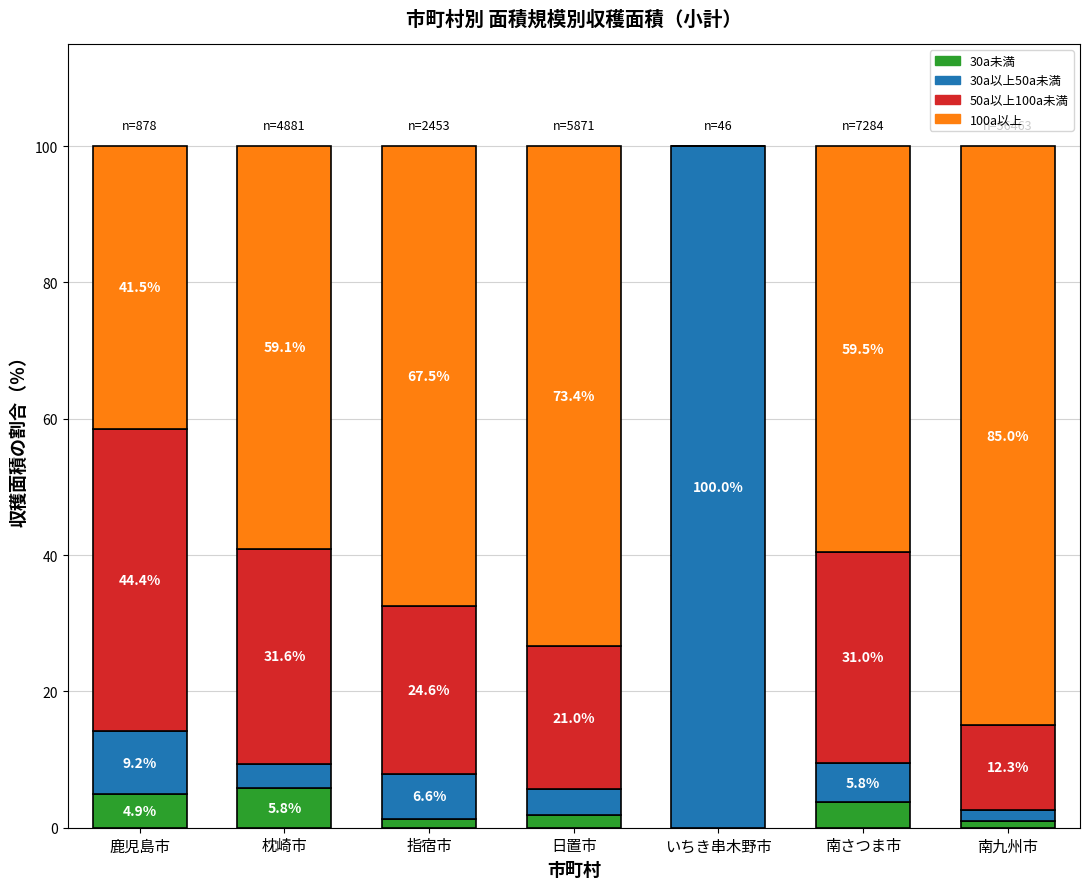

At which label does 30a未満 reach its peak?

枕崎市